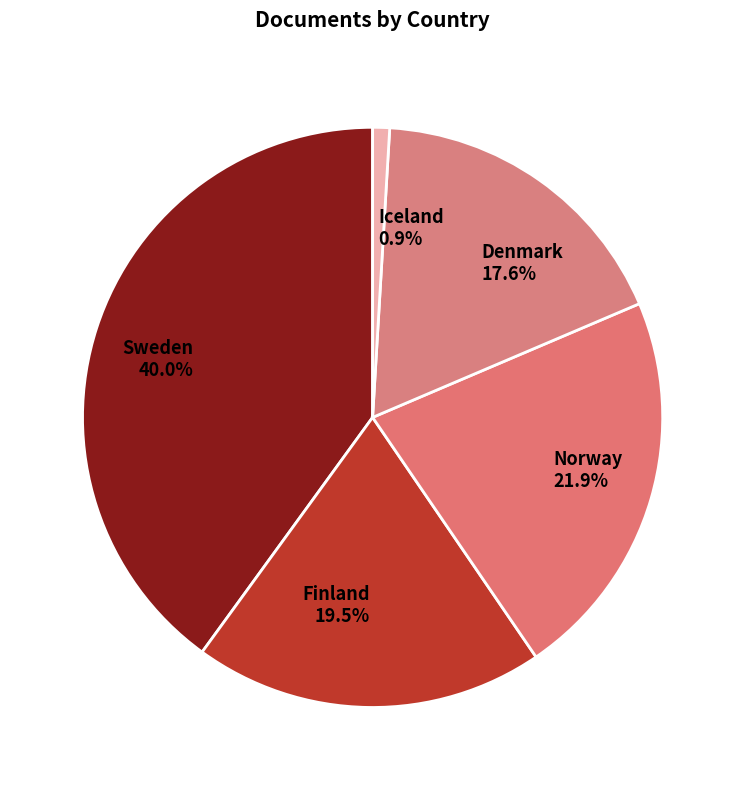

Does any single category account for the majority?

No